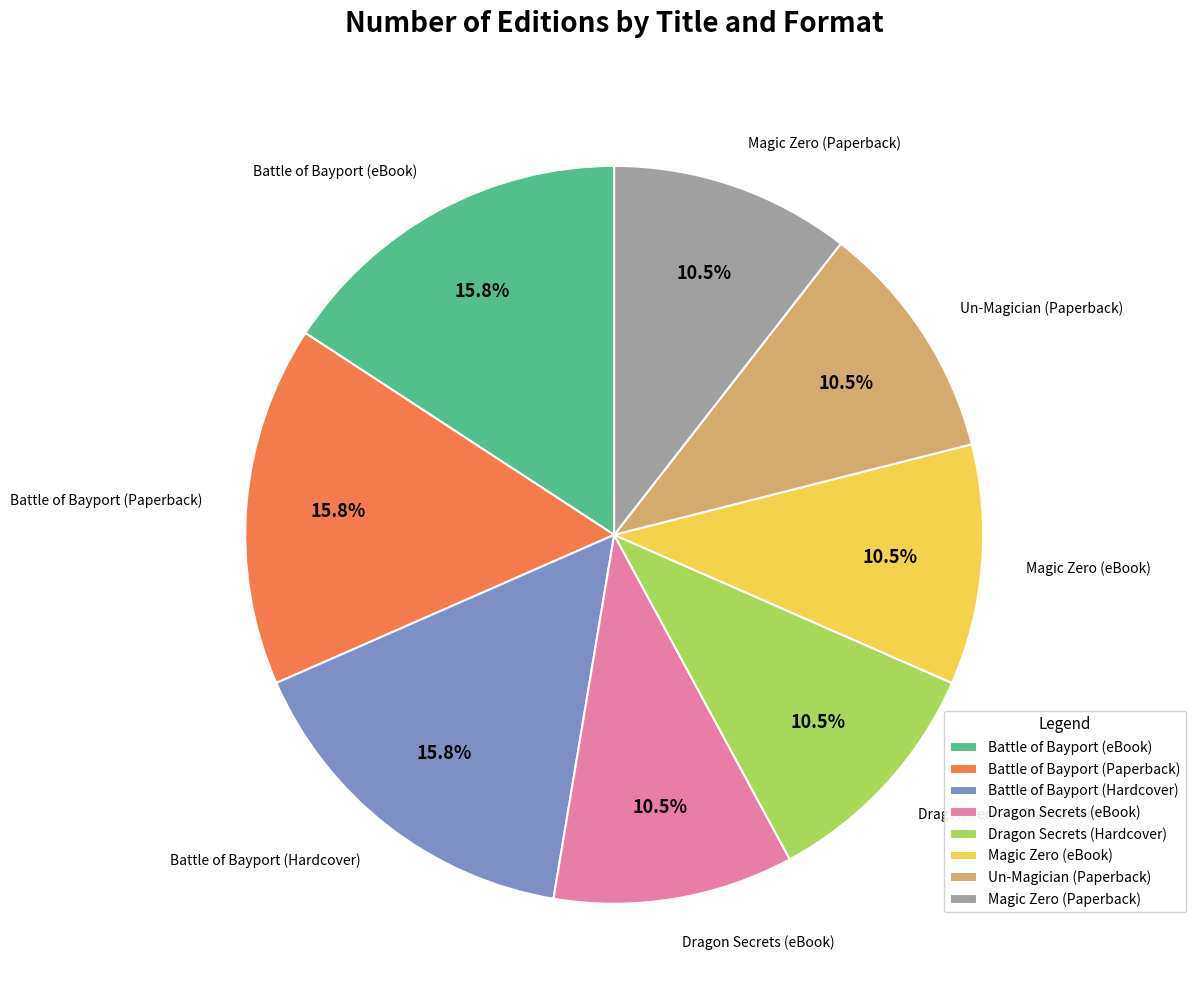

The Battle of Bayport (Paperback) slice represents 16% of the pie. True or false?

True